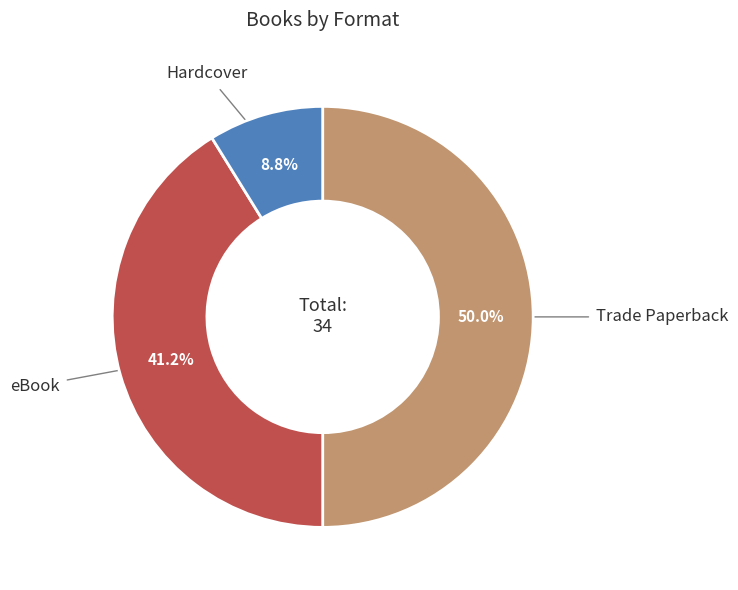

To the nearest percent, what is the difference between the largest and smallest slice percentages?

41%